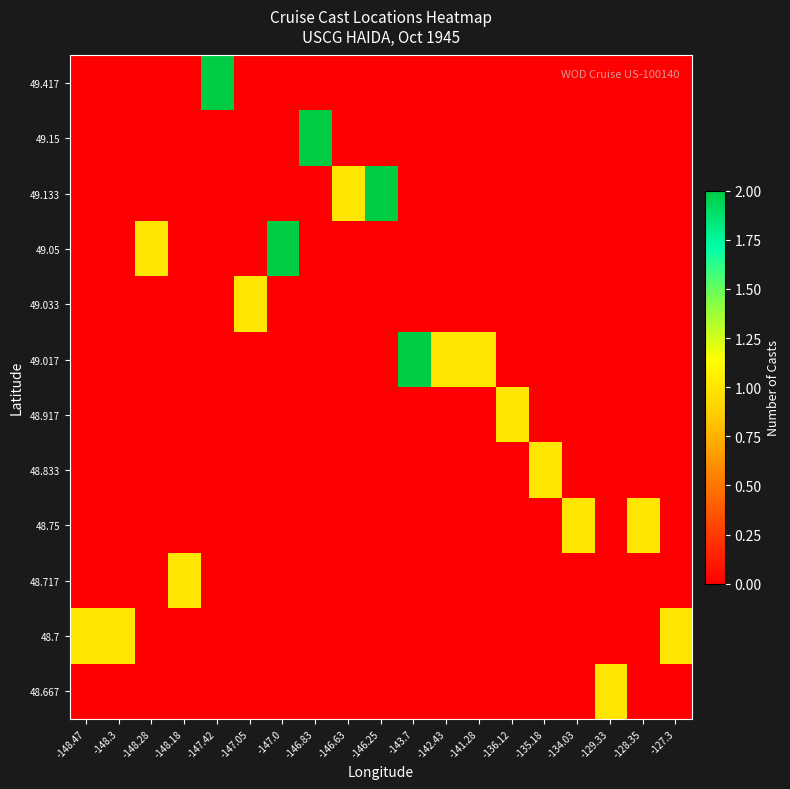

Reading left to right, what are all the values shown in this chart?

48.667: -148.47=0	-148.3=0	-148.28=0	-148.18=0	-147.42=0	-147.05=0	-147.0=0	-146.83=0	-146.63=0	-146.25=0	-143.7=0	-142.43=0	-141.28=0	-136.12=0	-135.18=0	-134.03=0	-129.33=1	-128.35=0	-127.3=0
48.7: -148.47=1	-148.3=1	-148.28=0	-148.18=0	-147.42=0	-147.05=0	-147.0=0	-146.83=0	-146.63=0	-146.25=0	-143.7=0	-142.43=0	-141.28=0	-136.12=0	-135.18=0	-134.03=0	-129.33=0	-128.35=0	-127.3=1
48.717: -148.47=0	-148.3=0	-148.28=0	-148.18=1	-147.42=0	-147.05=0	-147.0=0	-146.83=0	-146.63=0	-146.25=0	-143.7=0	-142.43=0	-141.28=0	-136.12=0	-135.18=0	-134.03=0	-129.33=0	-128.35=0	-127.3=0
48.75: -148.47=0	-148.3=0	-148.28=0	-148.18=0	-147.42=0	-147.05=0	-147.0=0	-146.83=0	-146.63=0	-146.25=0	-143.7=0	-142.43=0	-141.28=0	-136.12=0	-135.18=0	-134.03=1	-129.33=0	-128.35=1	-127.3=0
48.833: -148.47=0	-148.3=0	-148.28=0	-148.18=0	-147.42=0	-147.05=0	-147.0=0	-146.83=0	-146.63=0	-146.25=0	-143.7=0	-142.43=0	-141.28=0	-136.12=0	-135.18=1	-134.03=0	-129.33=0	-128.35=0	-127.3=0
48.917: -148.47=0	-148.3=0	-148.28=0	-148.18=0	-147.42=0	-147.05=0	-147.0=0	-146.83=0	-146.63=0	-146.25=0	-143.7=0	-142.43=0	-141.28=0	-136.12=1	-135.18=0	-134.03=0	-129.33=0	-128.35=0	-127.3=0
49.017: -148.47=0	-148.3=0	-148.28=0	-148.18=0	-147.42=0	-147.05=0	-147.0=0	-146.83=0	-146.63=0	-146.25=0	-143.7=2	-142.43=1	-141.28=1	-136.12=0	-135.18=0	-134.03=0	-129.33=0	-128.35=0	-127.3=0
49.033: -148.47=0	-148.3=0	-148.28=0	-148.18=0	-147.42=0	-147.05=1	-147.0=0	-146.83=0	-146.63=0	-146.25=0	-143.7=0	-142.43=0	-141.28=0	-136.12=0	-135.18=0	-134.03=0	-129.33=0	-128.35=0	-127.3=0
49.05: -148.47=0	-148.3=0	-148.28=1	-148.18=0	-147.42=0	-147.05=0	-147.0=2	-146.83=0	-146.63=0	-146.25=0	-143.7=0	-142.43=0	-141.28=0	-136.12=0	-135.18=0	-134.03=0	-129.33=0	-128.35=0	-127.3=0
49.133: -148.47=0	-148.3=0	-148.28=0	-148.18=0	-147.42=0	-147.05=0	-147.0=0	-146.83=0	-146.63=1	-146.25=2	-143.7=0	-142.43=0	-141.28=0	-136.12=0	-135.18=0	-134.03=0	-129.33=0	-128.35=0	-127.3=0
49.15: -148.47=0	-148.3=0	-148.28=0	-148.18=0	-147.42=0	-147.05=0	-147.0=0	-146.83=2	-146.63=0	-146.25=0	-143.7=0	-142.43=0	-141.28=0	-136.12=0	-135.18=0	-134.03=0	-129.33=0	-128.35=0	-127.3=0
49.417: -148.47=0	-148.3=0	-148.28=0	-148.18=0	-147.42=2	-147.05=0	-147.0=0	-146.83=0	-146.63=0	-146.25=0	-143.7=0	-142.43=0	-141.28=0	-136.12=0	-135.18=0	-134.03=0	-129.33=0	-128.35=0	-127.3=0